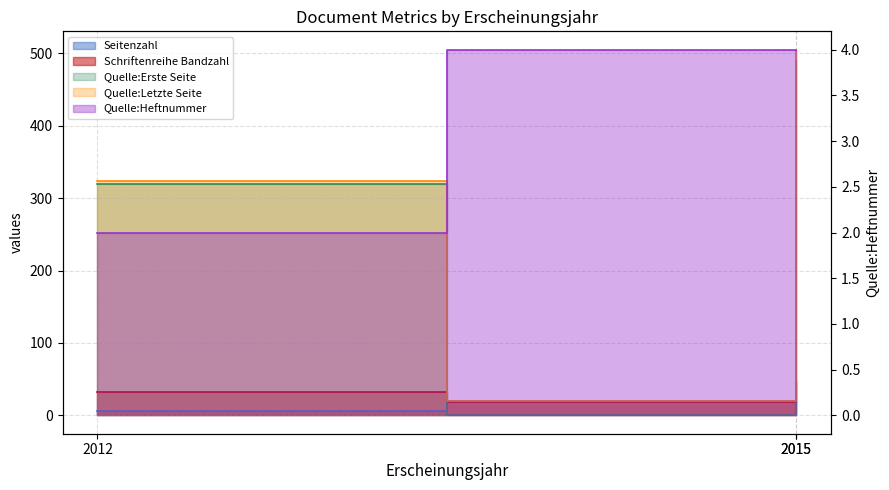

What is the difference between the Schriftenreihe Bandzahl values at 2015 and 2012?

14